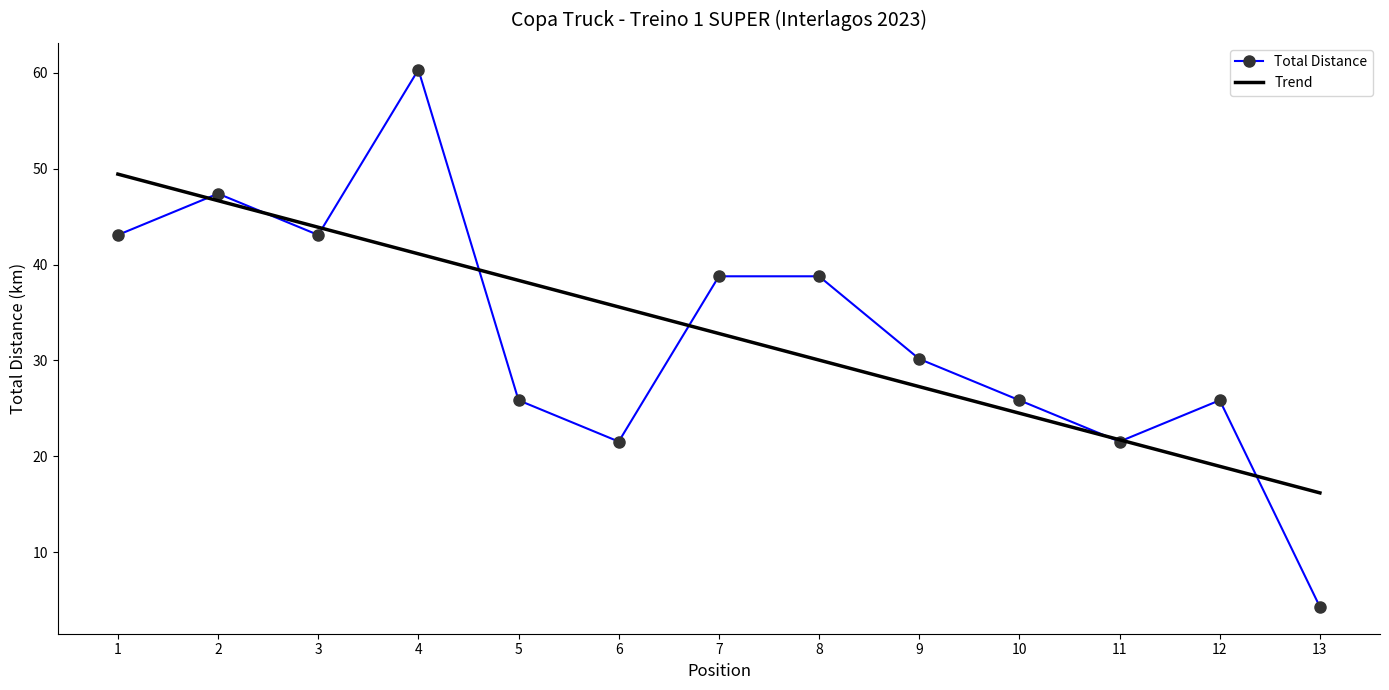

Which series has the largest range (max minus min)?

Total Distance